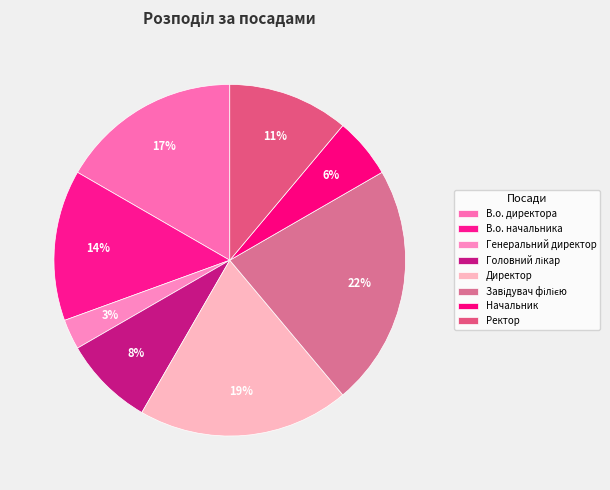

How many slices are in this pie chart?

8